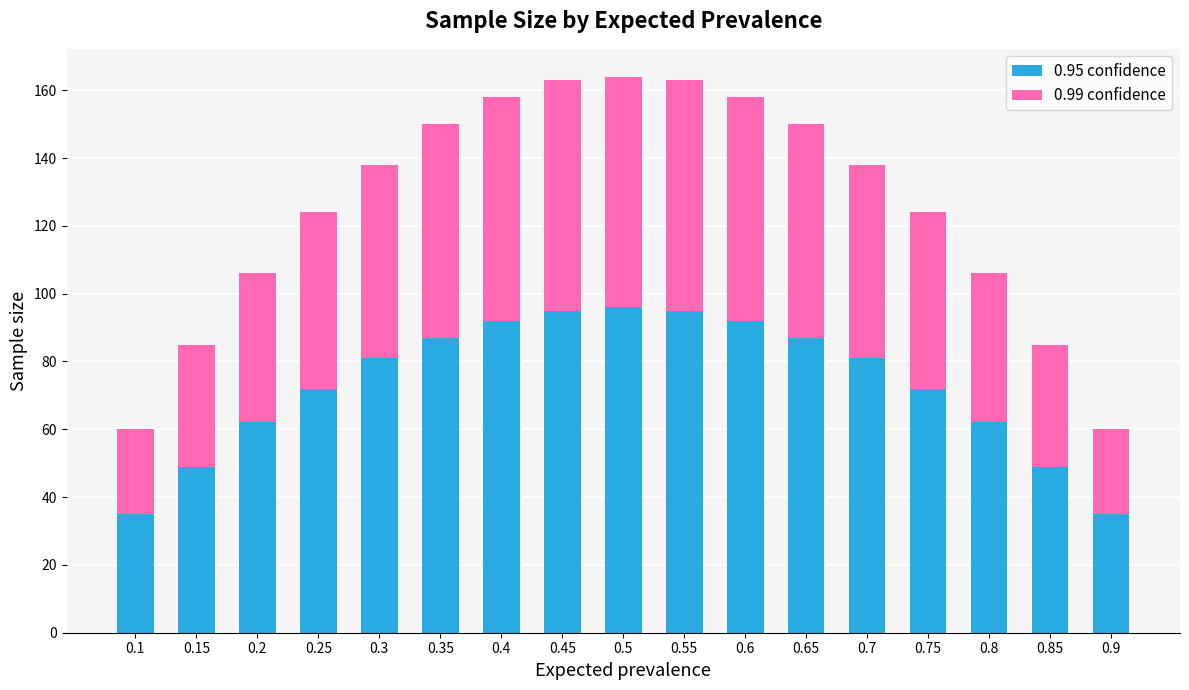

What is the sum of the 0.95 confidence values at 0.2 and 0.6?

154